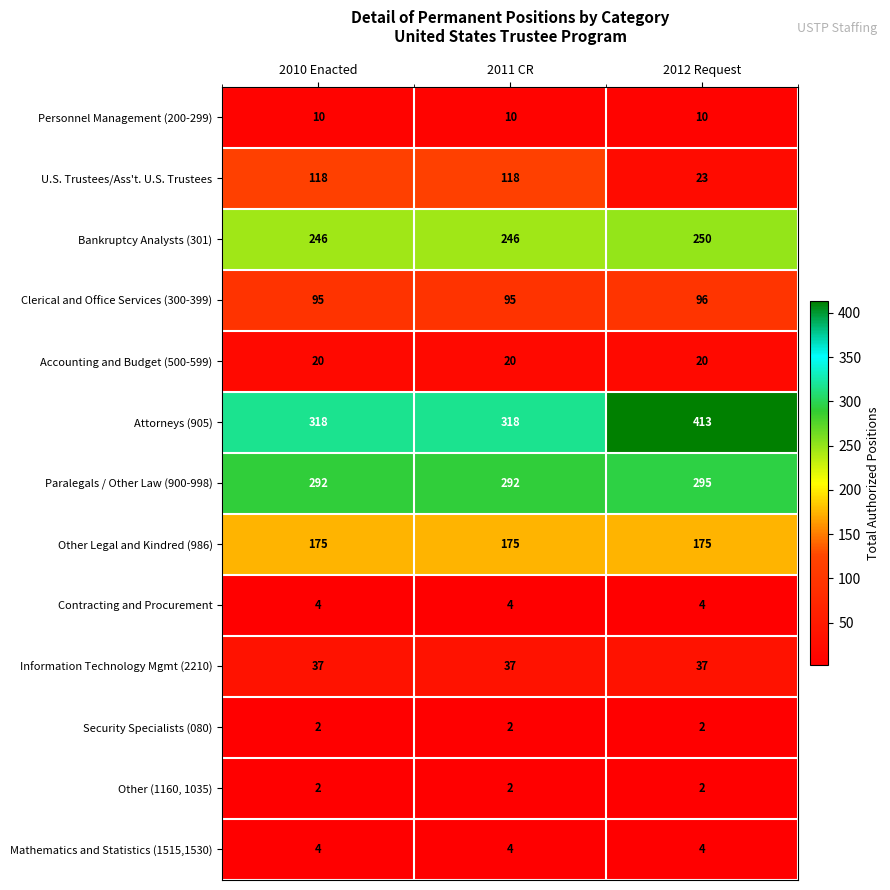

How many distinct data groups are displayed?

13